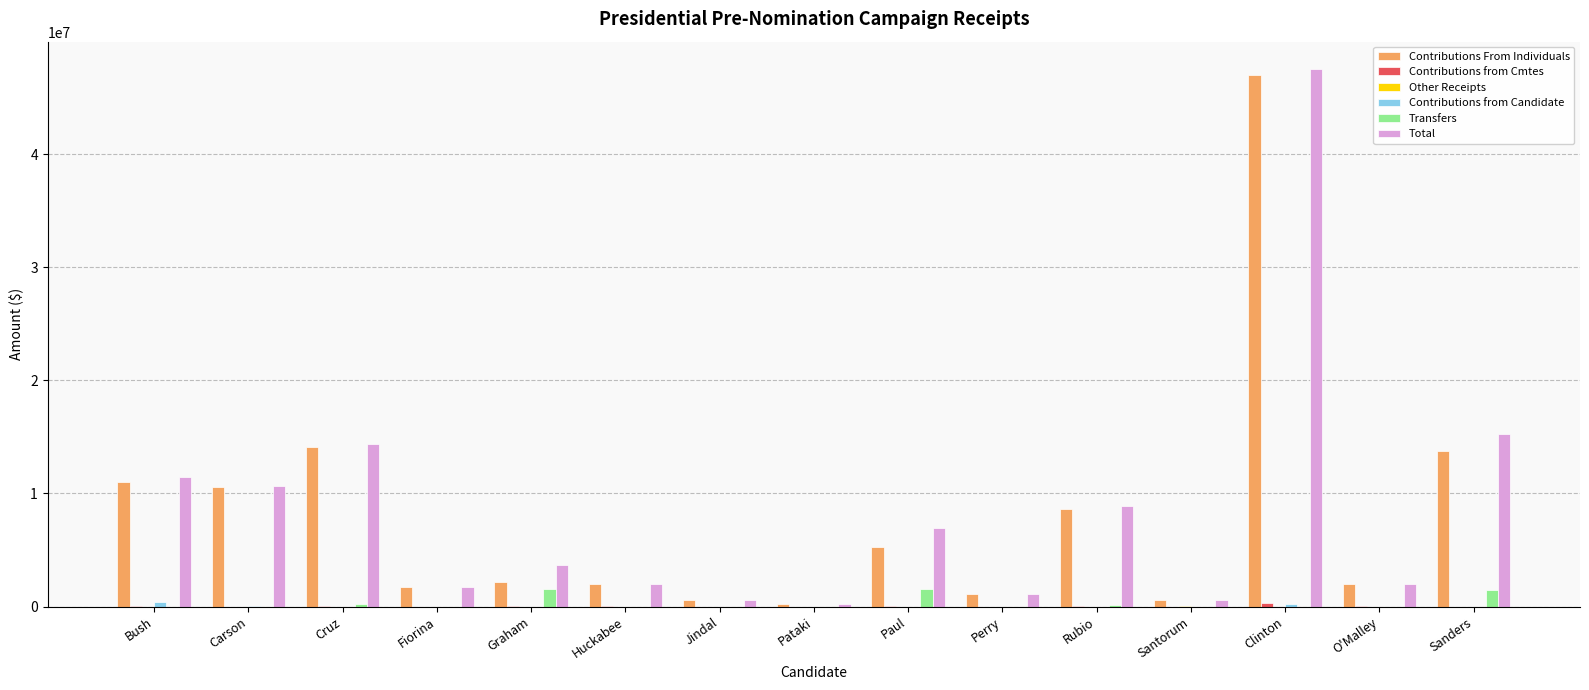

How many series are shown in this chart?

6